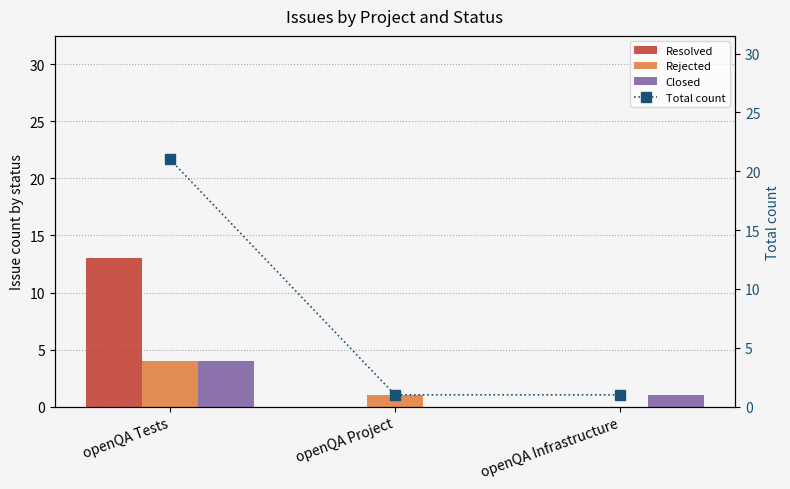

Count the number of data series in this chart.

4